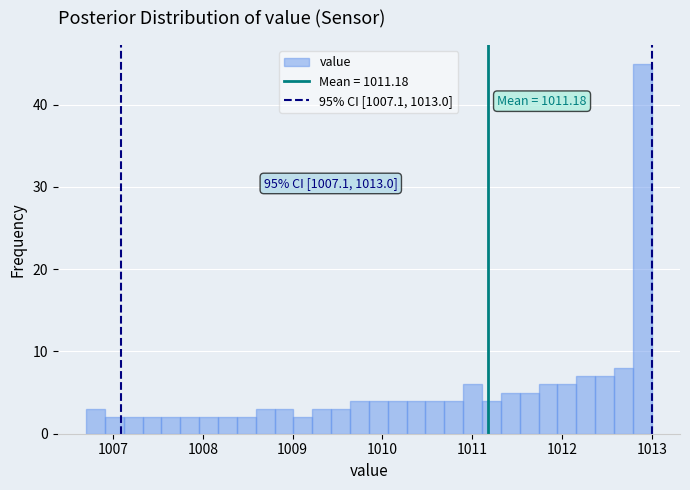

Read against the x-axis, roughly where is the centre of the tallest bar?

1012.9